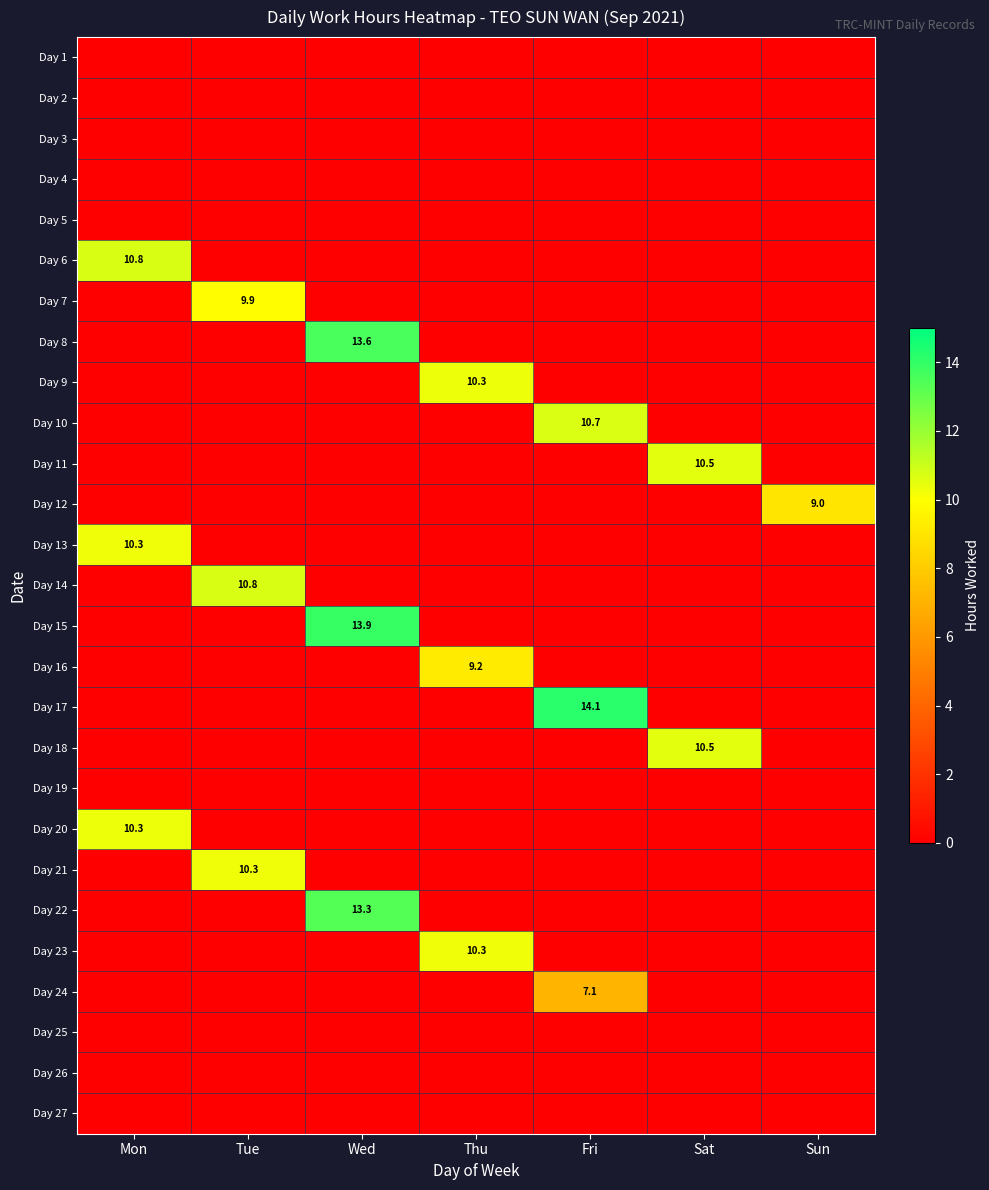

The value of Day 12 at Sun is 14.0. True or false?

False